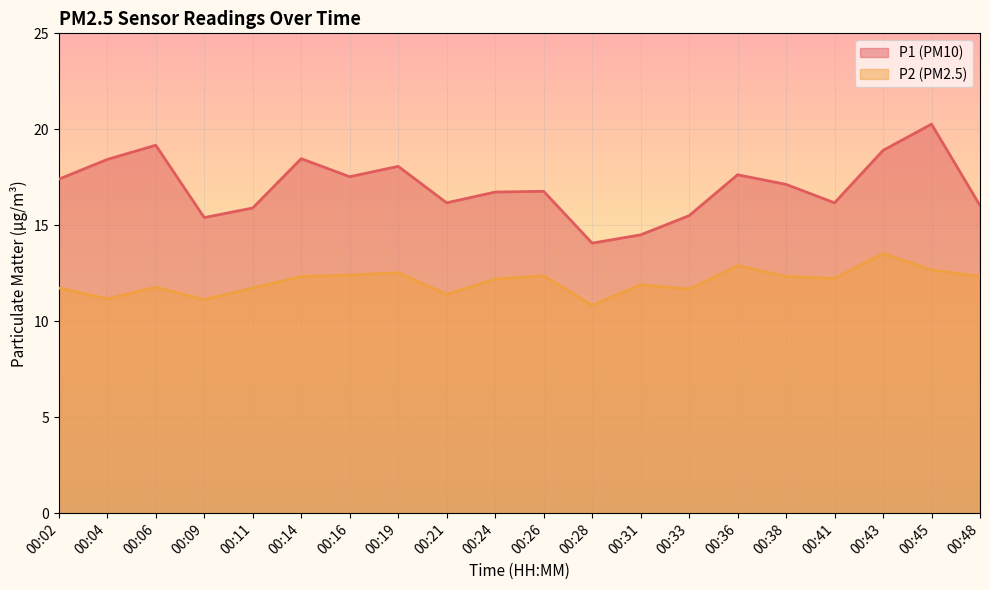

In P1, how many points are lower than both neighbors (excluding endpoints)?

5